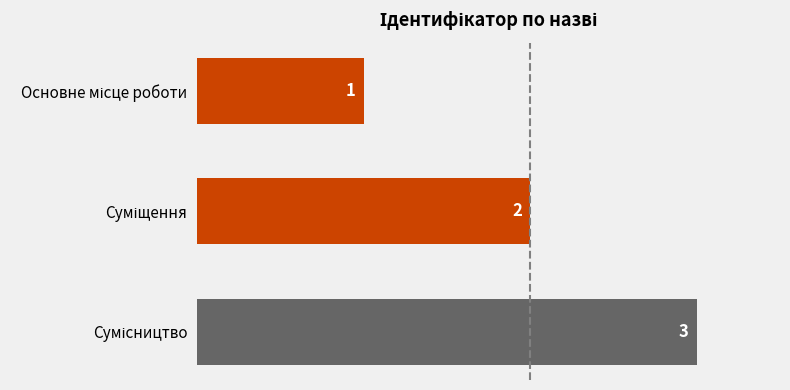

What is the value of the 3rd bar from the top?

3